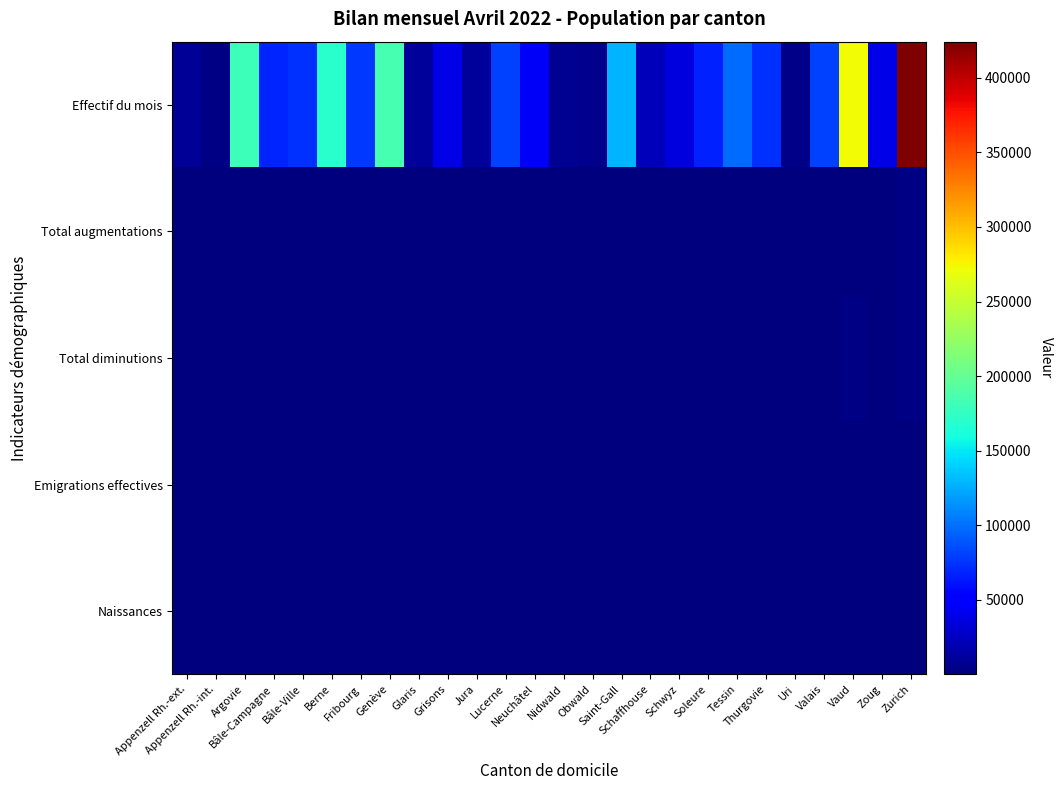

Count the number of categories in the chart.

26